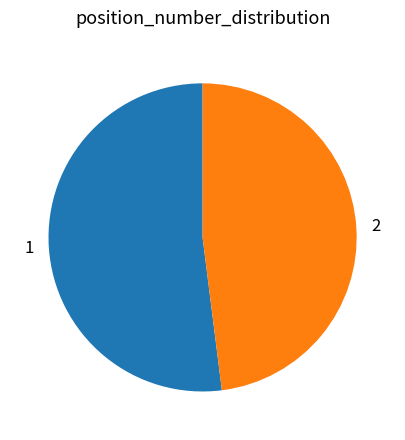

How many segments does this pie chart have?

2